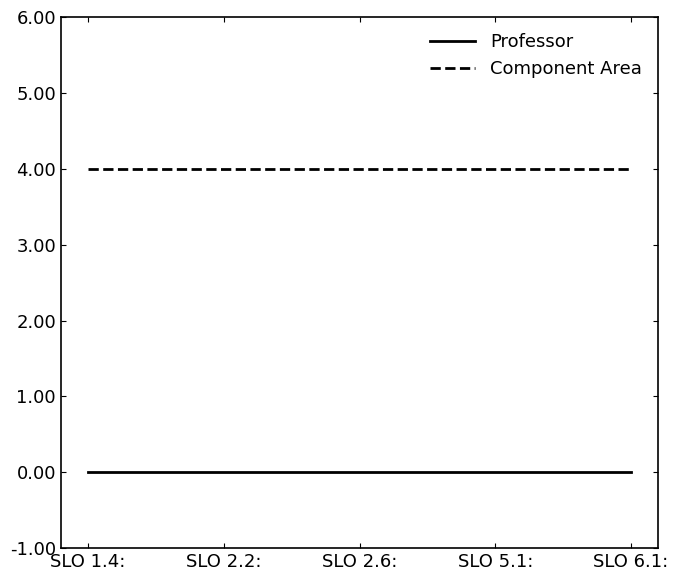

Is the value of Component Area at SLO 5.1: greater than the value of Professor at SLO 2.6:?

Yes